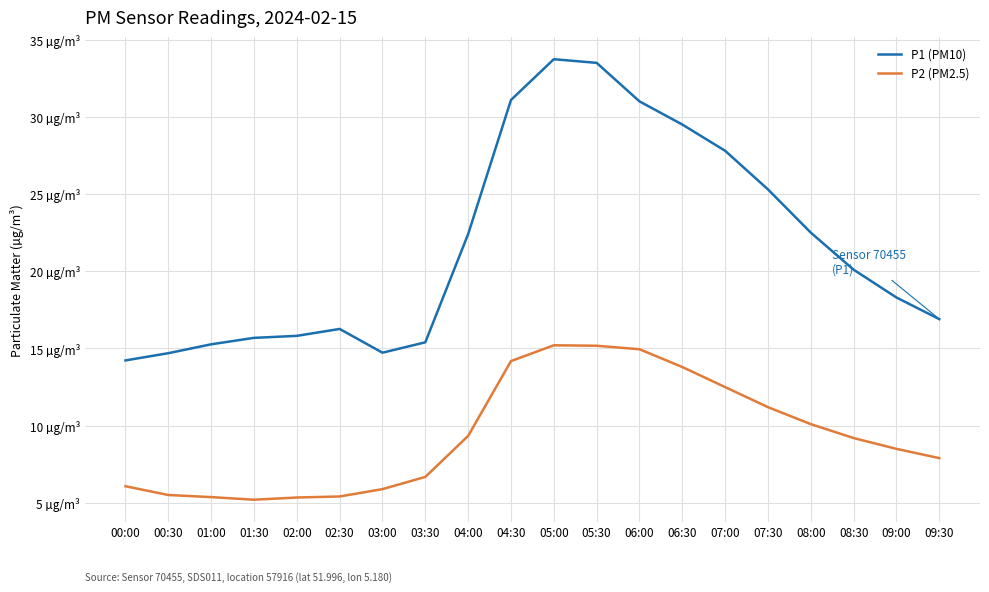

At which label does P1 (PM10) first exceed 20?

04:00